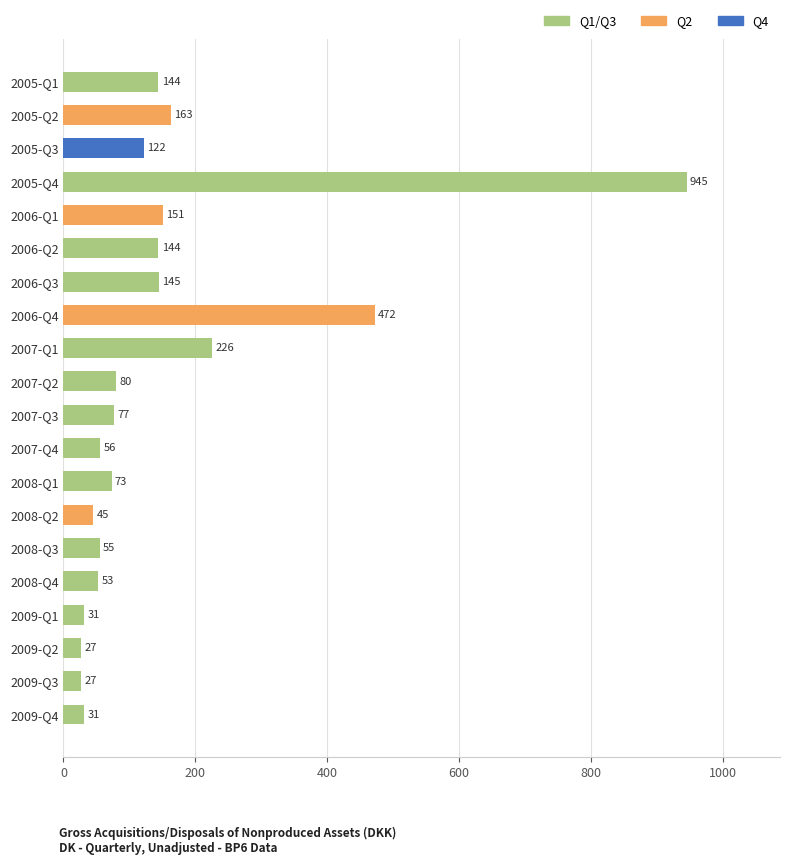

What position from the bottom is 2005-Q4?

17